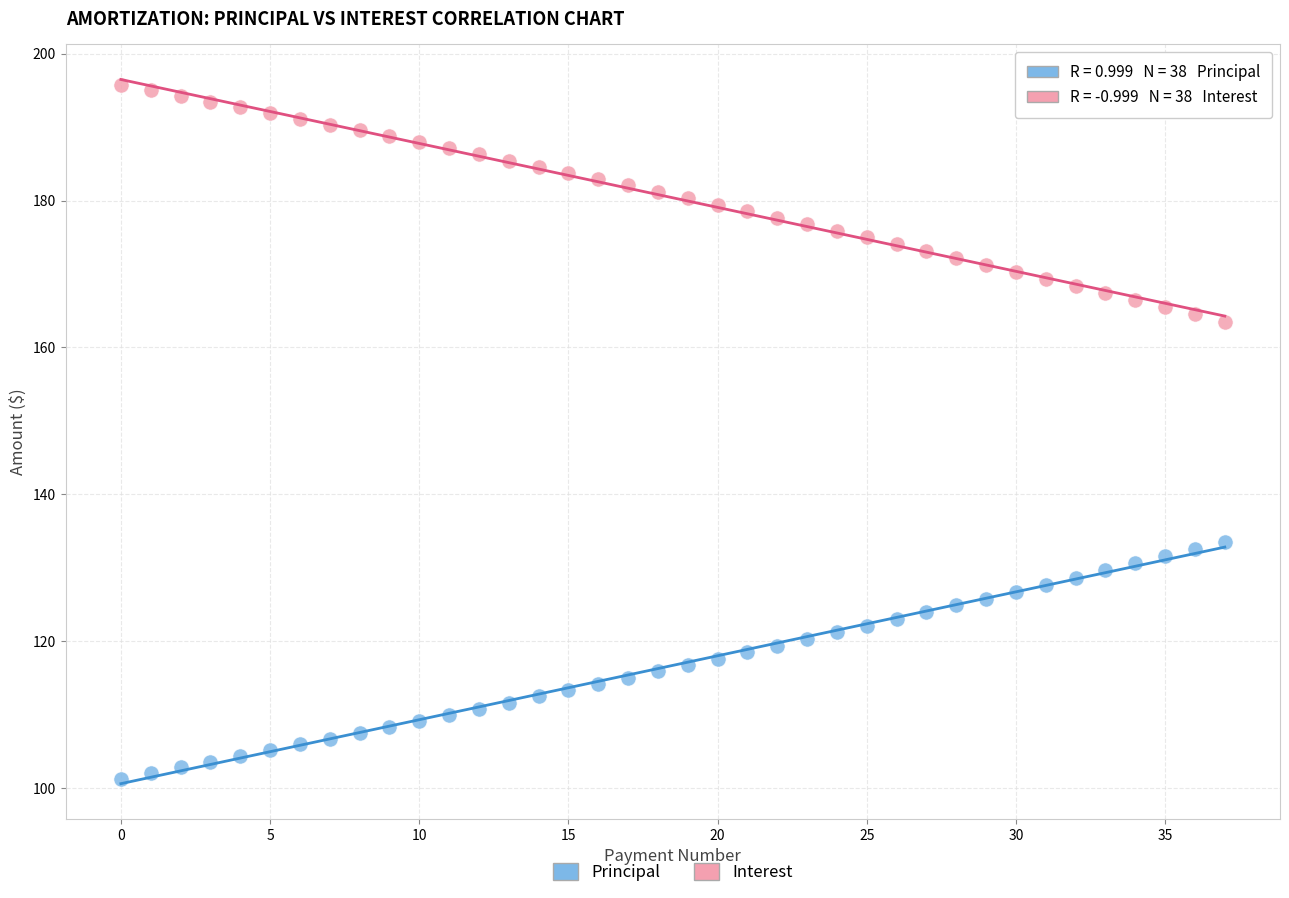

Which series contains the highest Y value?

Interest